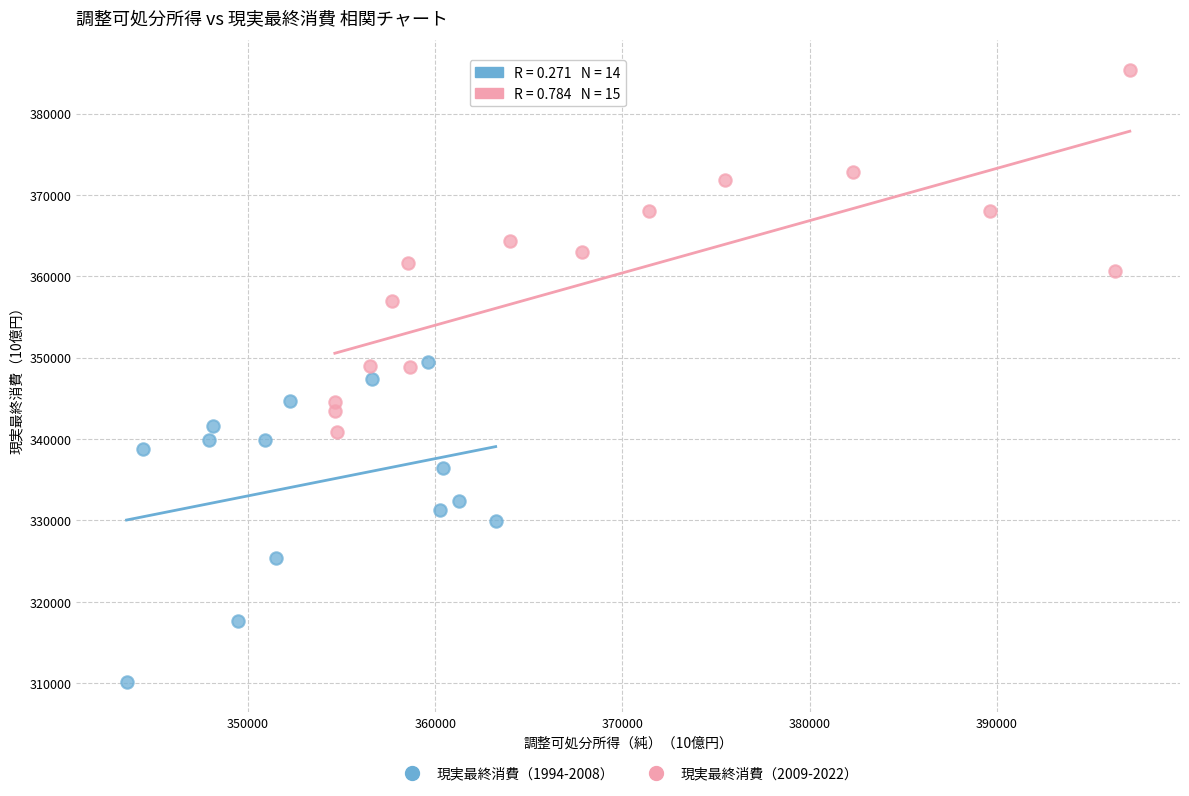

Which series has the widest spread of Y values?

現実最終消費（2009-2022）